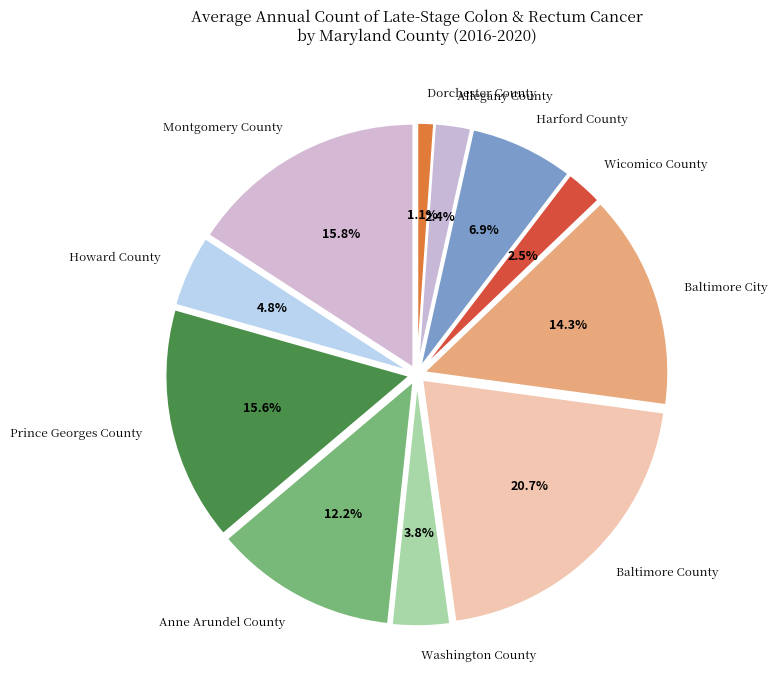

What percentage is the Washington County slice, to the nearest percent?

4%